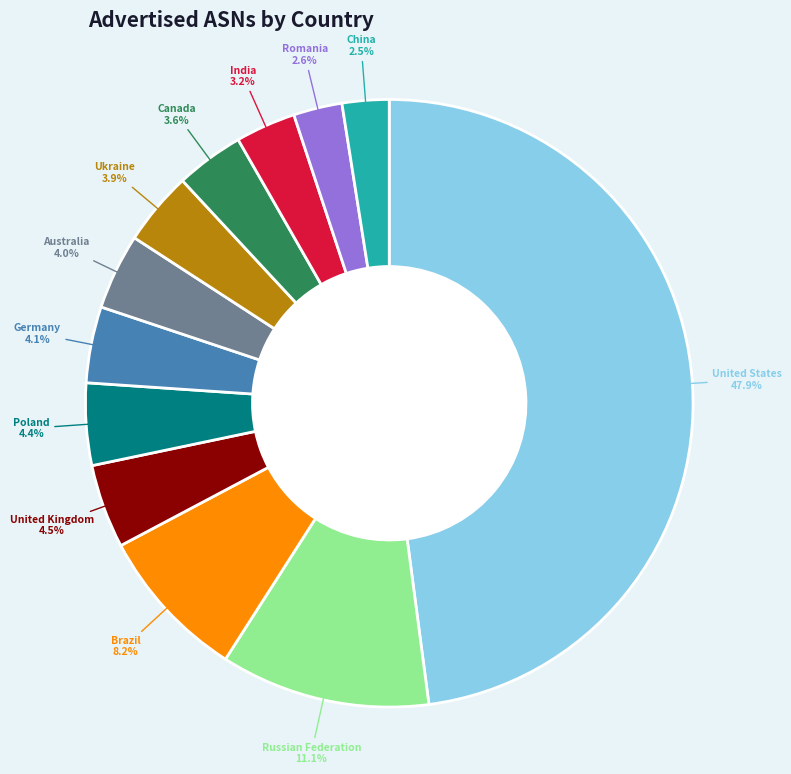

How many segments does this pie chart have?

12